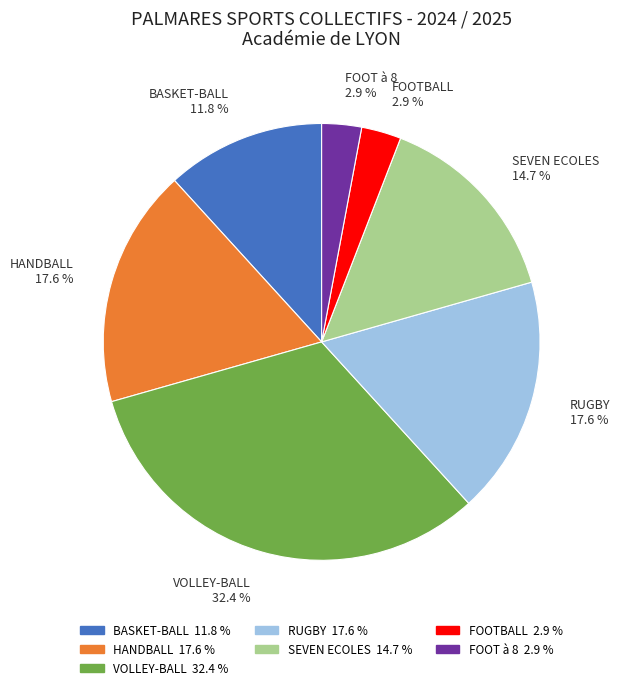

Between FOOT à 8 2.9 % and BASKET-BALL 11.8 %, which is larger?

BASKET-BALL 11.8 %